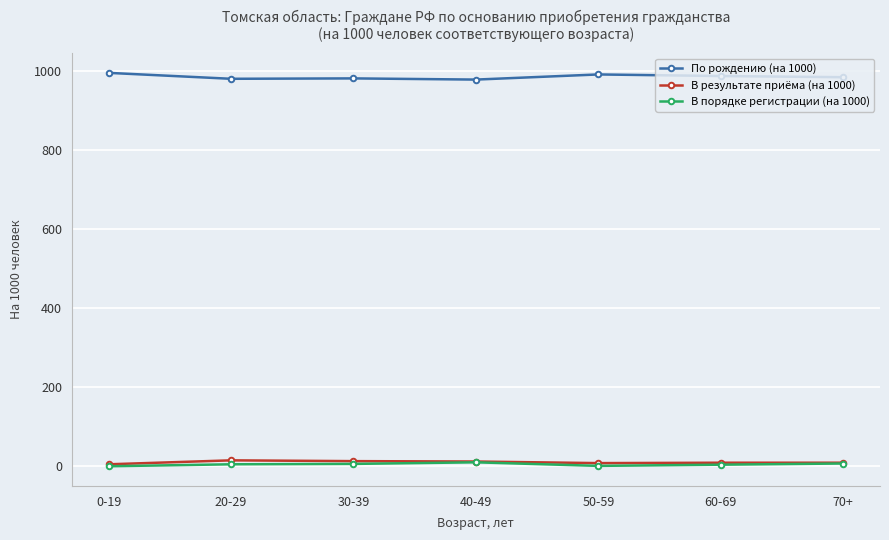

The value of По рождению (на 1000) at 20-29 is 1504. True or false?

False